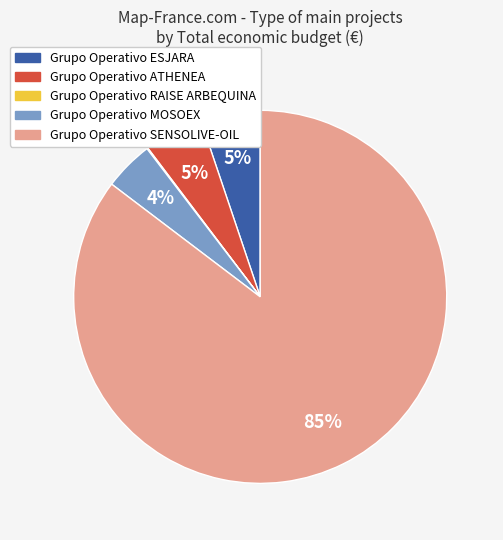

Is the sum of Grupo Operativo SENSOLIVE-OIL and Grupo Operativo ESJARA greater than half?

Yes